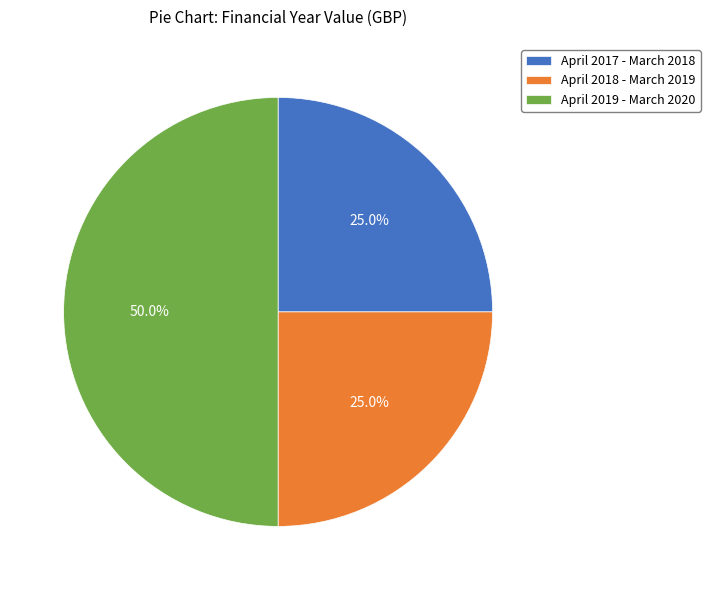

Is April 2018 - March 2019 the majority of the pie?

No